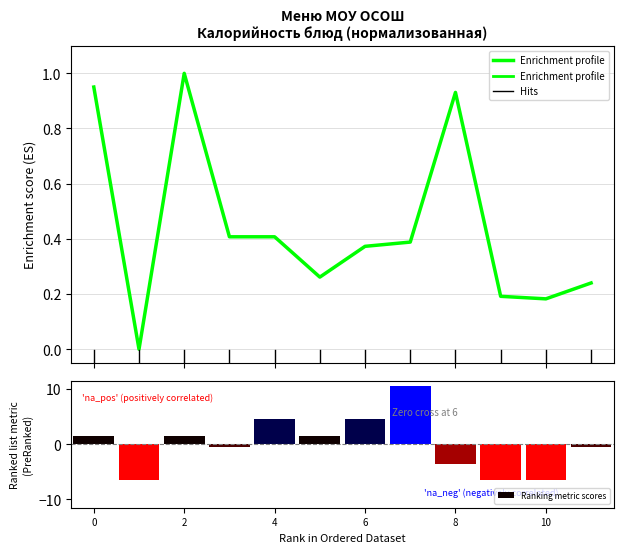

Reading left to right, what are all the values shown in this chart?

Enrichment profile: 1.0	0.0	1.0	0.4	0.4	0.3	0.4	0.4	0.9	0.2	0.2	0.2
Ranking metric scores: 1.5	-6.5	1.5	-0.5	4.5	1.5	4.5	10.5	-3.5	-6.5	-6.5	-0.5